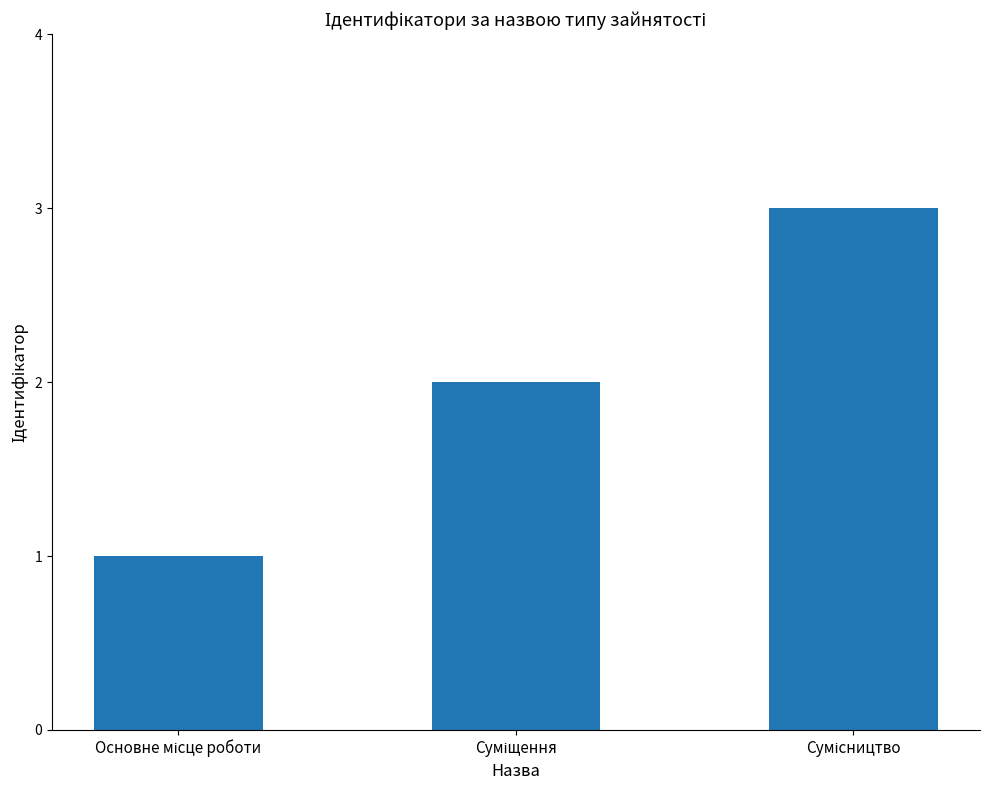

What is the maximum value shown in the chart?

3